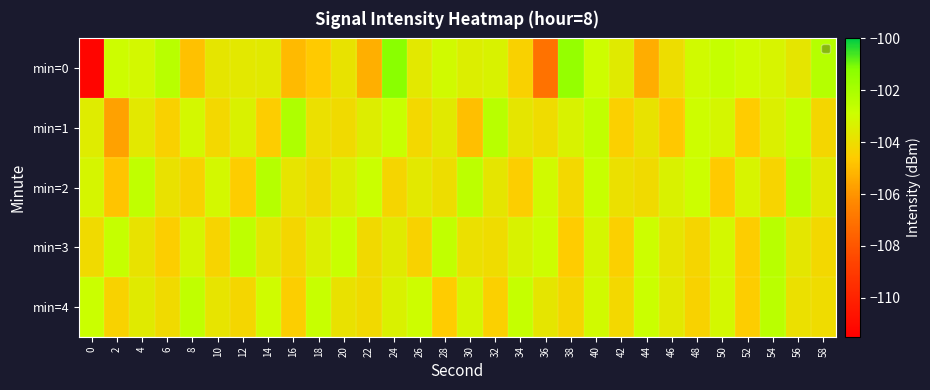

Which series has the widest spread of values?

min=0